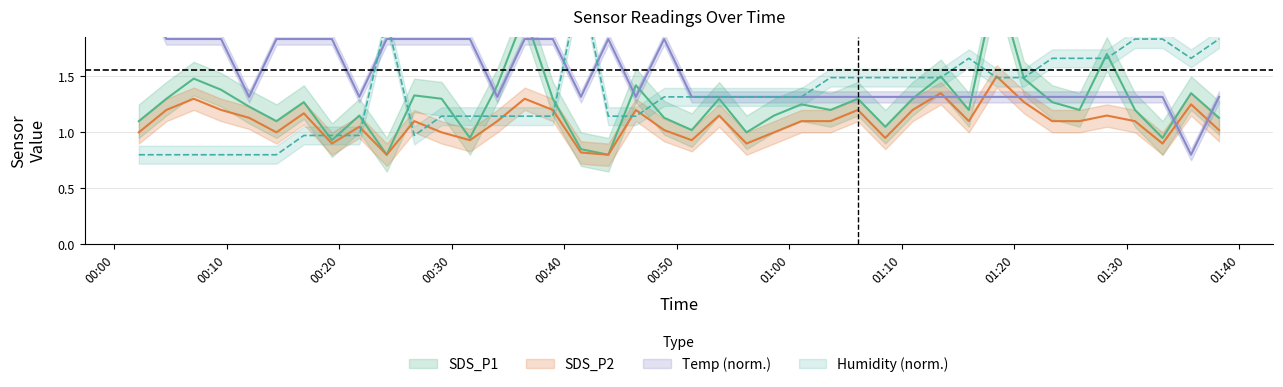

At which category does SDS_P1 reach its first local valley?

2023/04/16 00:14:24